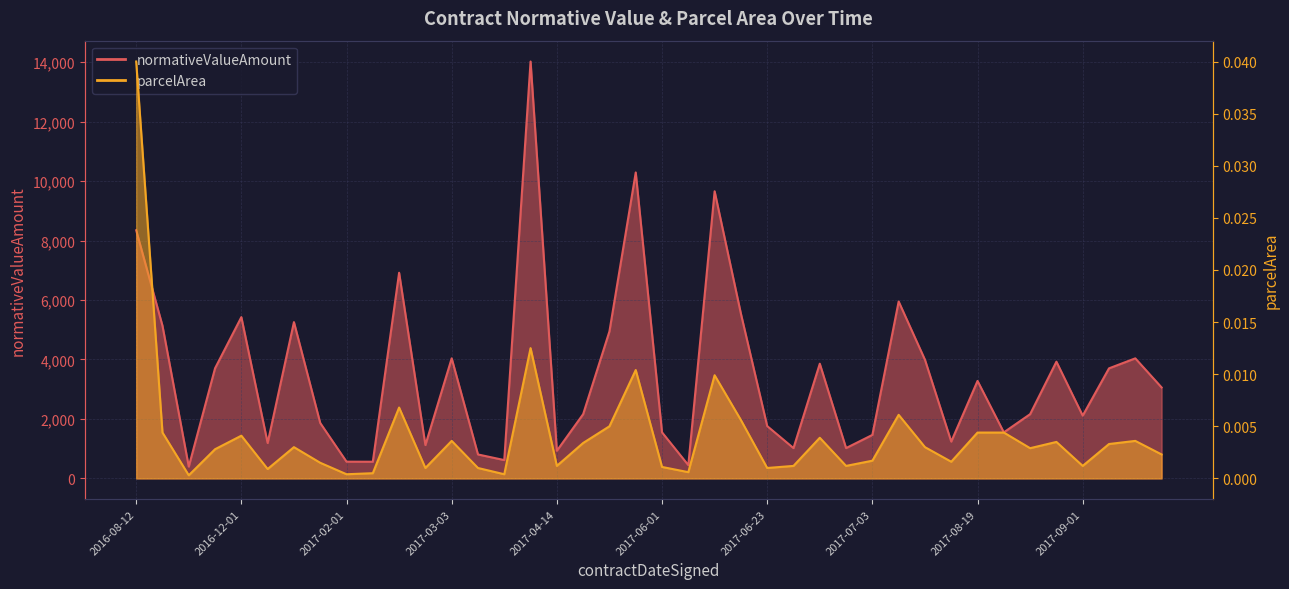

Which series changed the most between 2016-12-01 and 2017-07-03?

normativeValueAmount